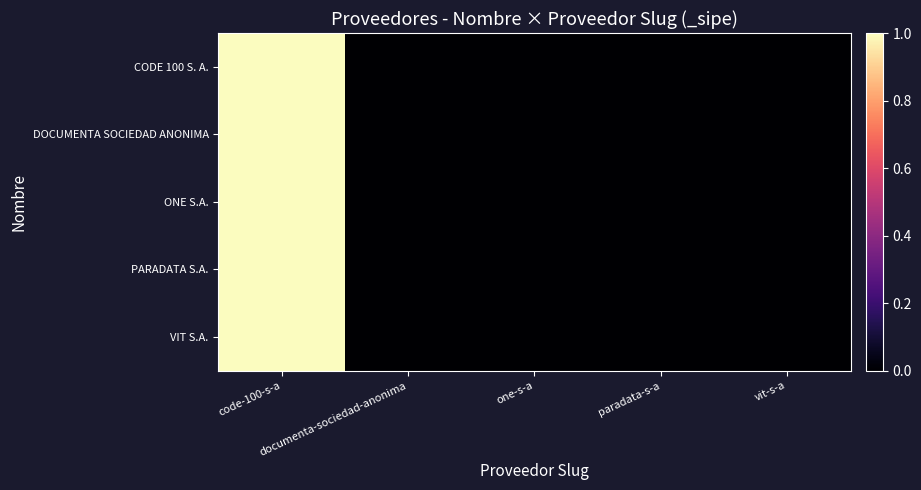

Which series has the largest range (max minus min)?

CODE 100 S. A.